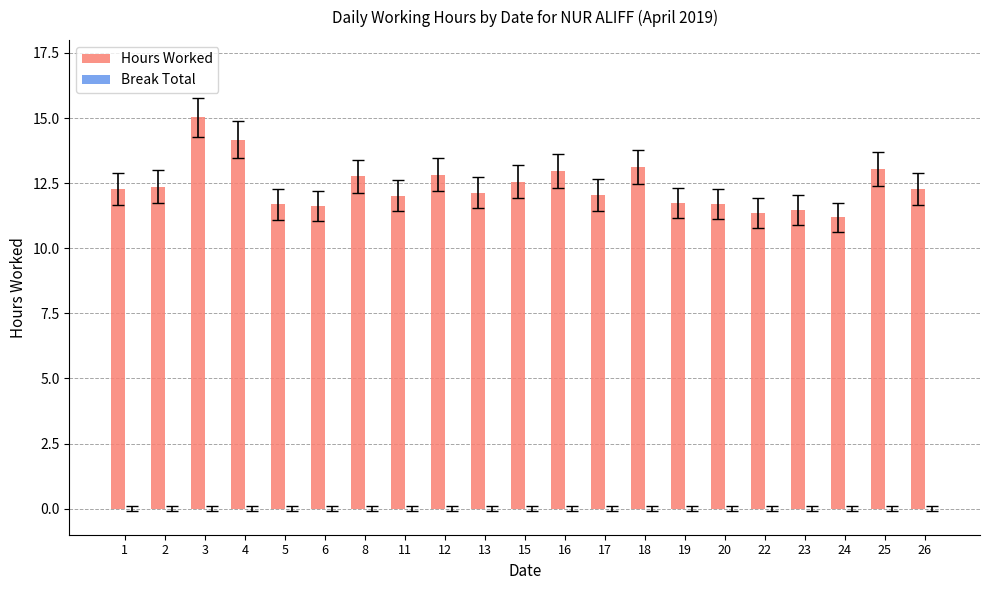

What is the difference between the values at 8 and 2?

0.4